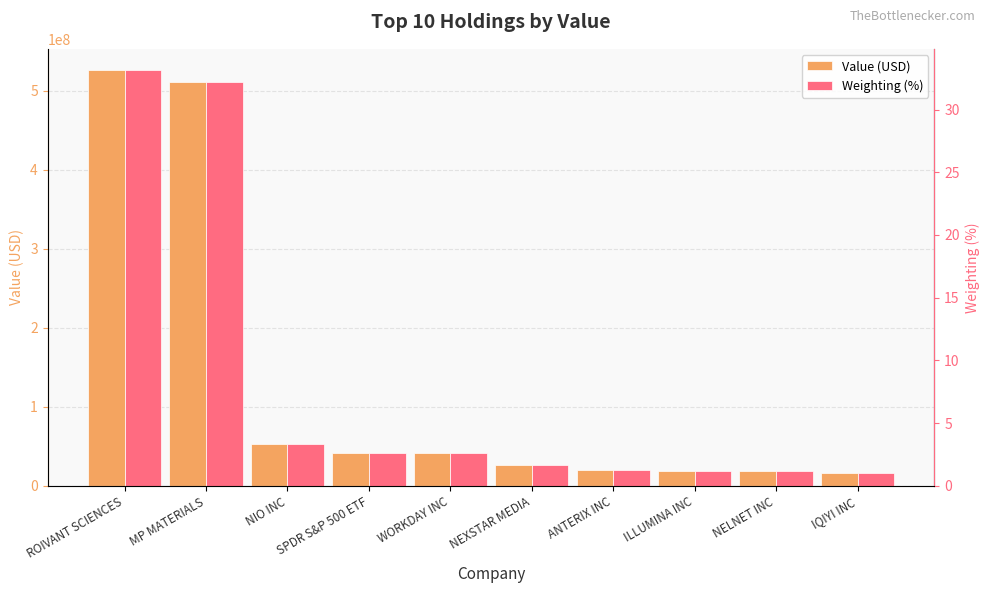

Where does the Weighting (%) series first go above 2?

ROIVANT SCIENCES